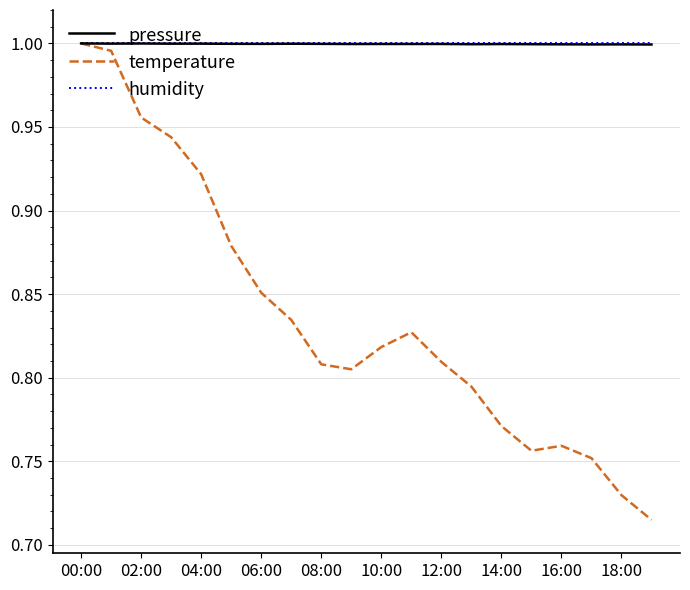

Which series has the widest spread of values?

temperature